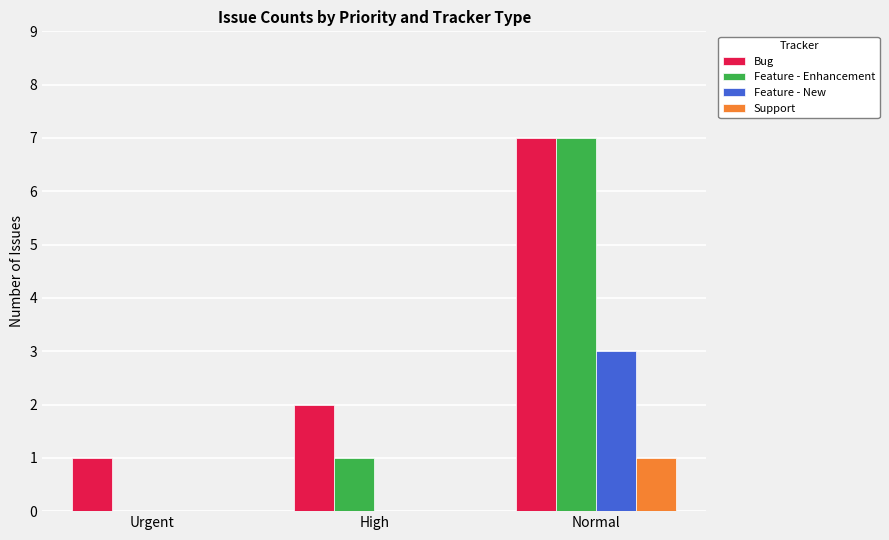

True or false: Feature - New has a value of 3 at Normal.

True